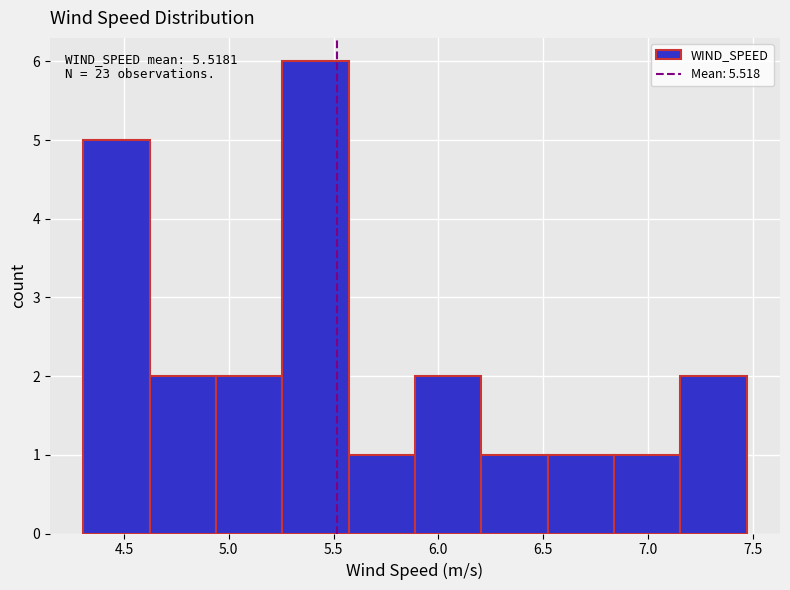

Which range on the x-axis has the tallest bar?

5.25 to 5.55